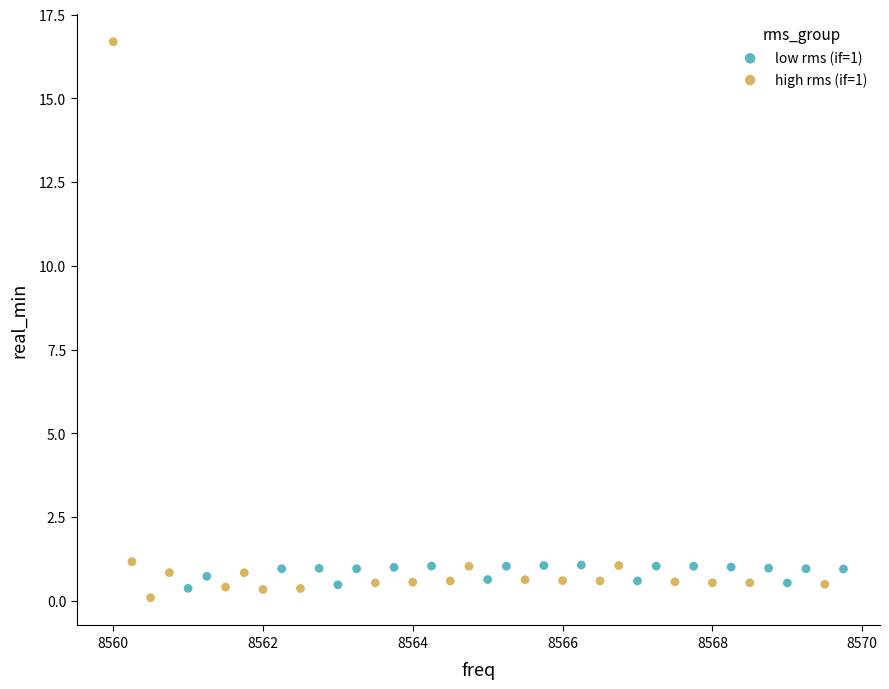

What are all the series names shown in the legend?

low rms (if=1), high rms (if=1)